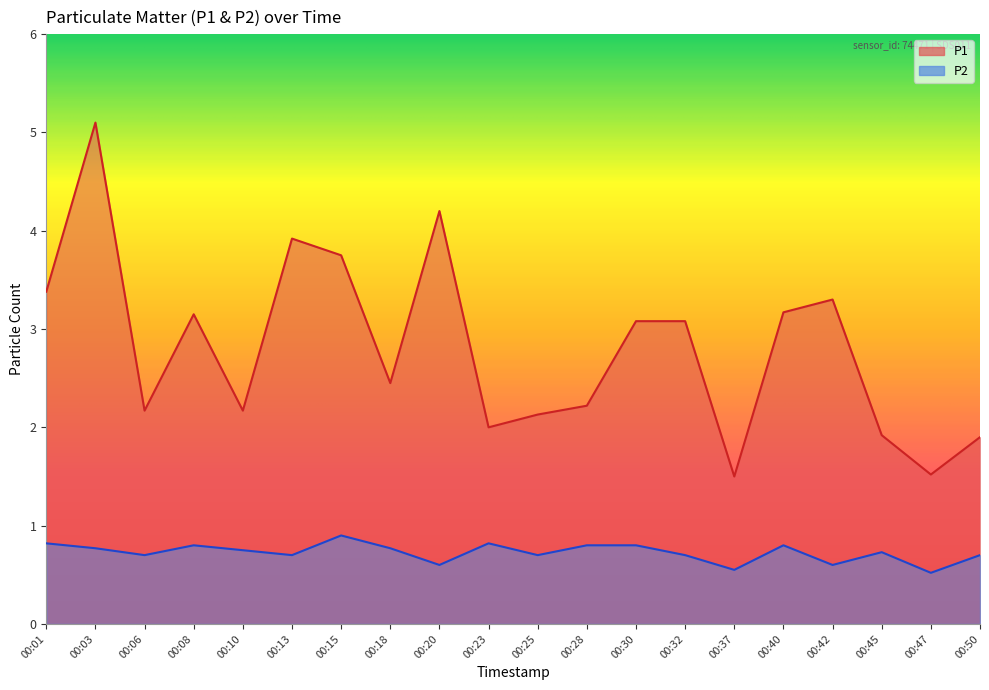

Does the chart display data point markers on the line(s)?

No